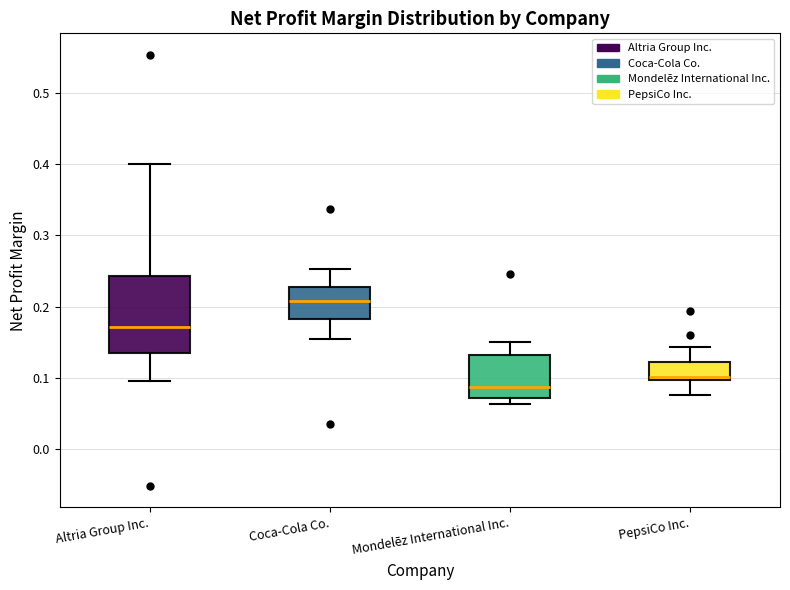

Comparing the boxes themselves (not the whiskers), which one is the tallest?

Altria Group Inc.